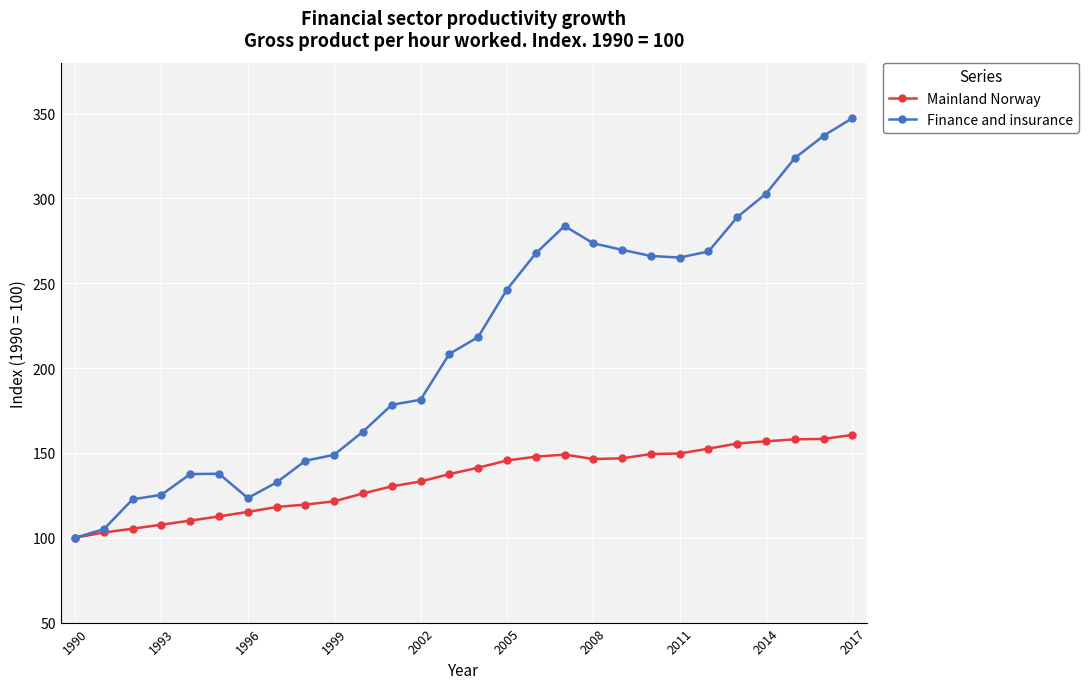

True or false: Mainland Norway has more than 0 interior local peaks.

True